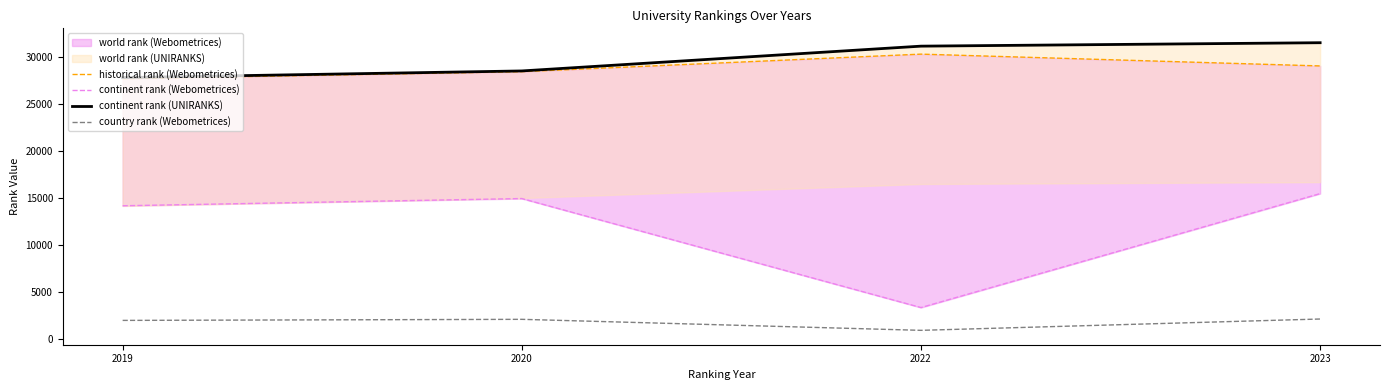

True or false: continent rank (Webometrices) has a value of 1262 at 2022.

False